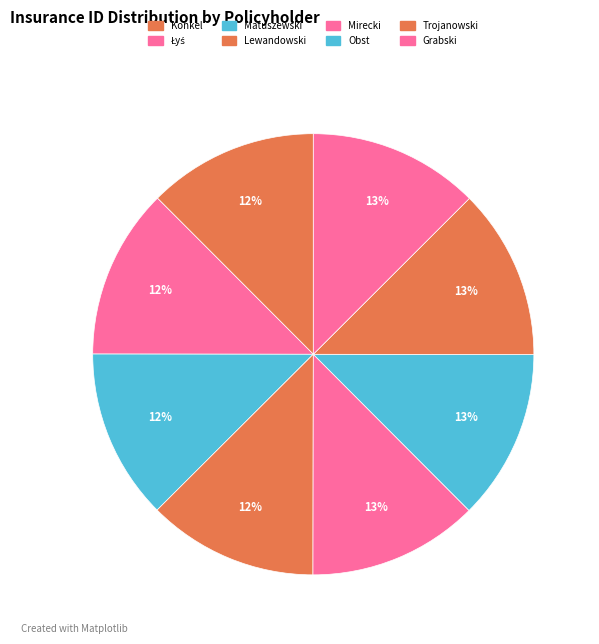

The Obst slice represents 13% of the pie. True or false?

True